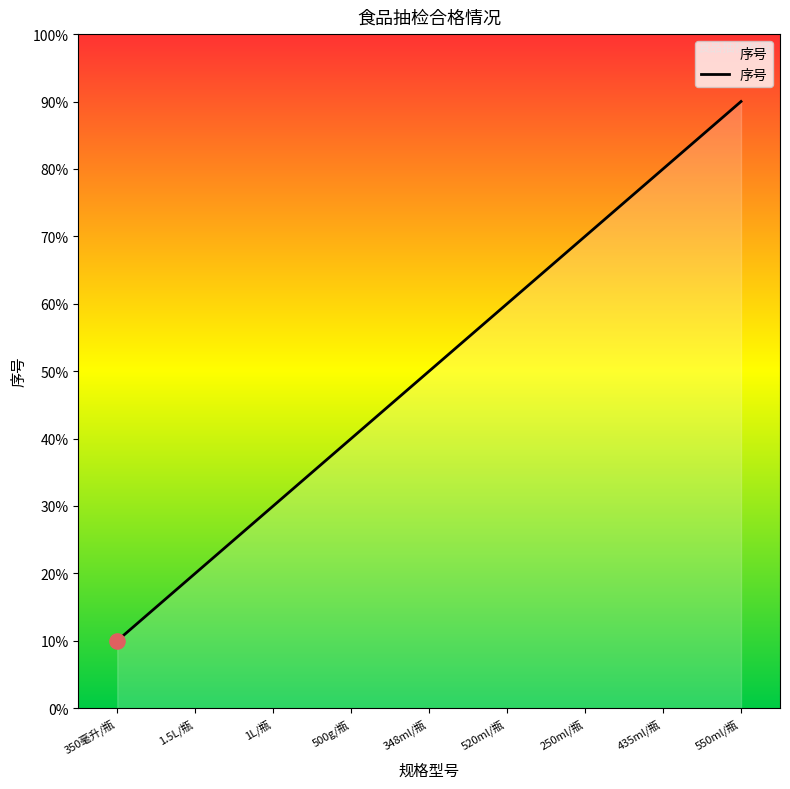

Which has a higher value, 250ml/瓶 or 550ml/瓶?

550ml/瓶